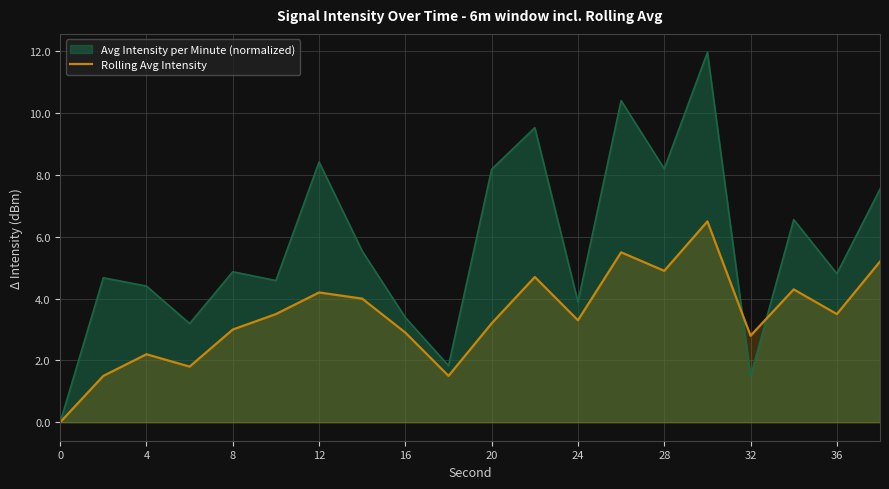

What is the change in value from 12 to 13?

+3.7